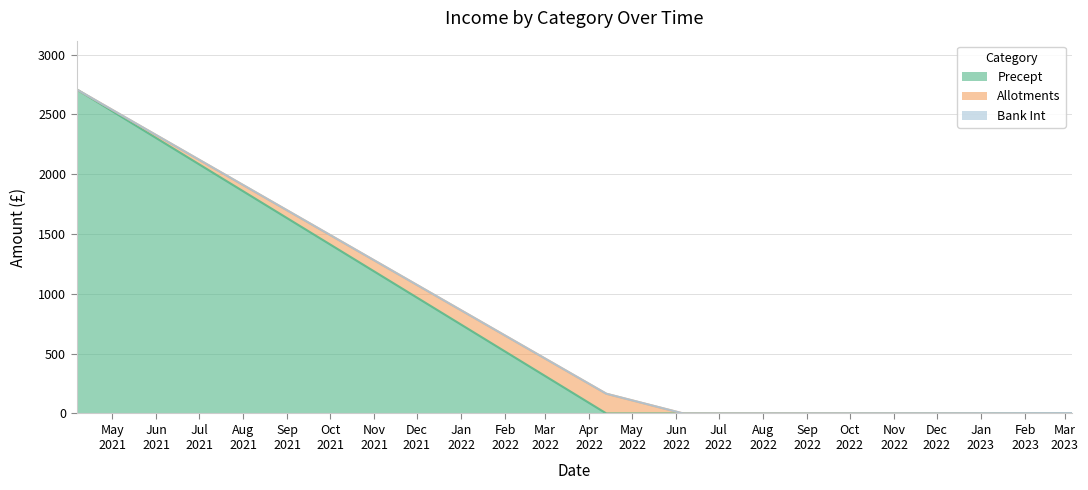

What position from the left is 2022-06-06?

3